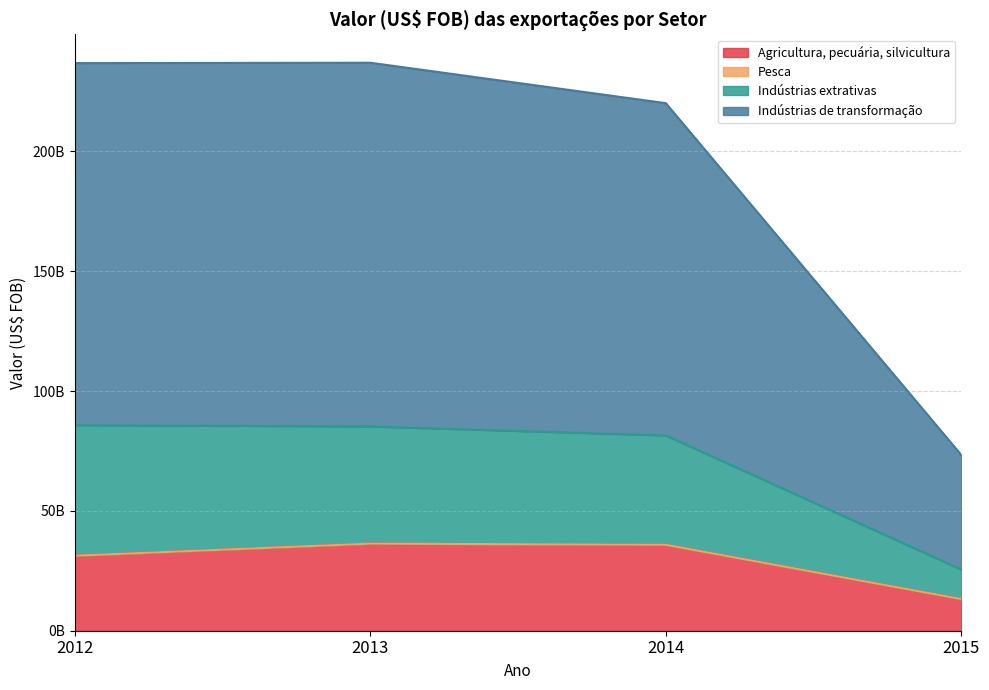

Which series changed the most between 2012 and 2013?

Agricultura, pecuária, silvicultura